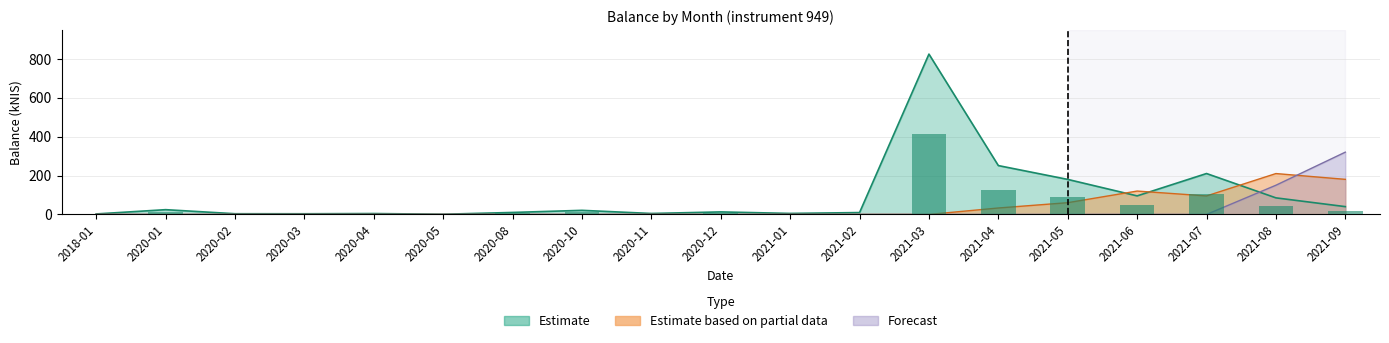

Between 2020-05 and 2020-12, which is larger?

2020-12